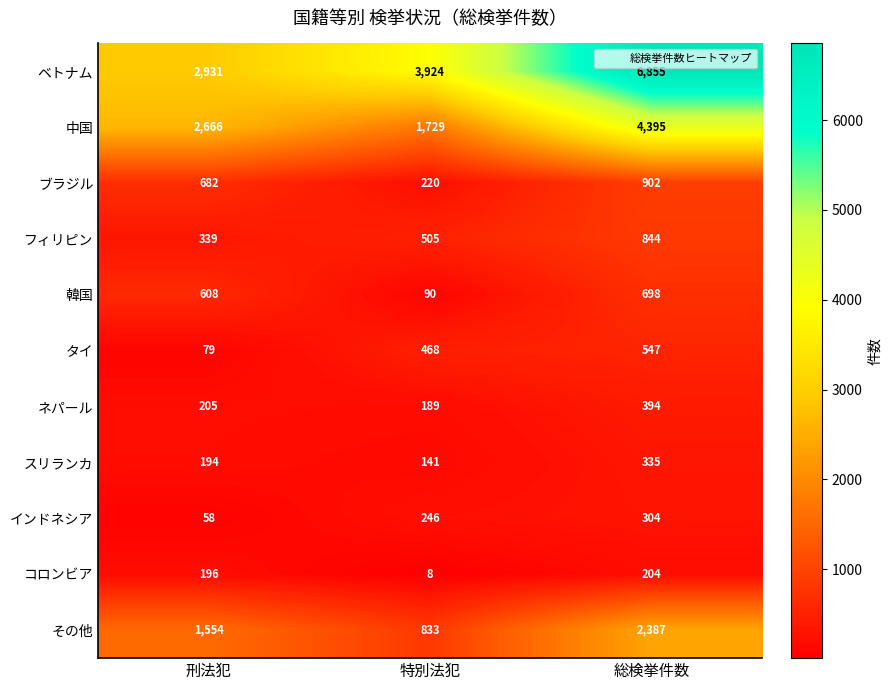

What is the sum of the その他 values at 総検挙件数 and 特別法犯?

3220